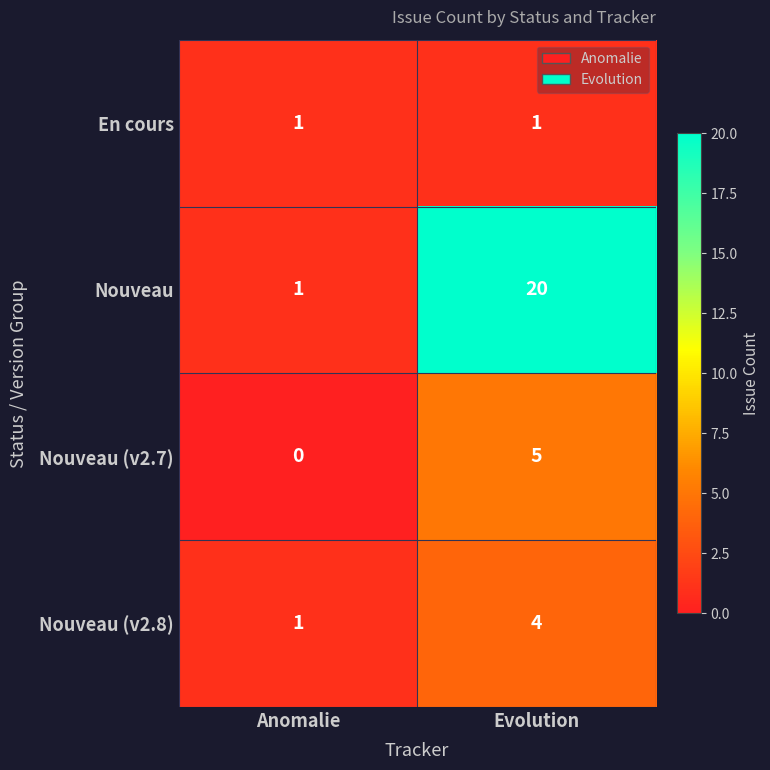

Is it true that Nouveau (v2.8) equals 4 at Evolution?

True